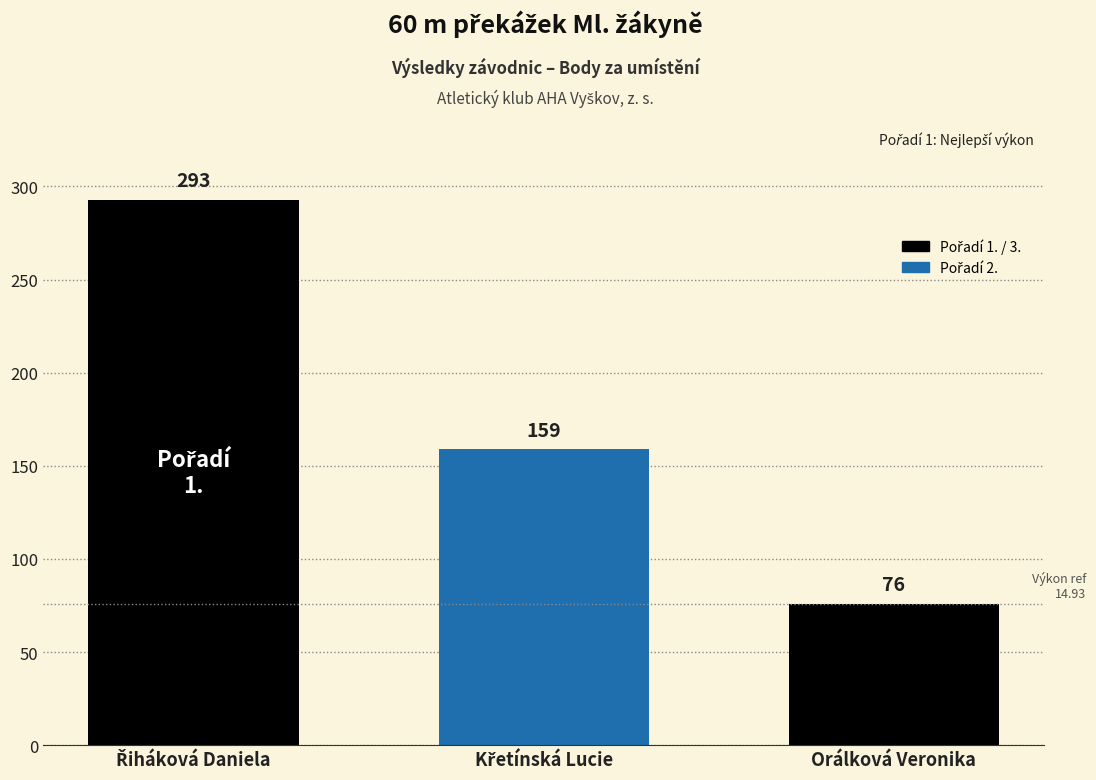

What is the label of the 3rd bar from the left?

Orálková Veronika